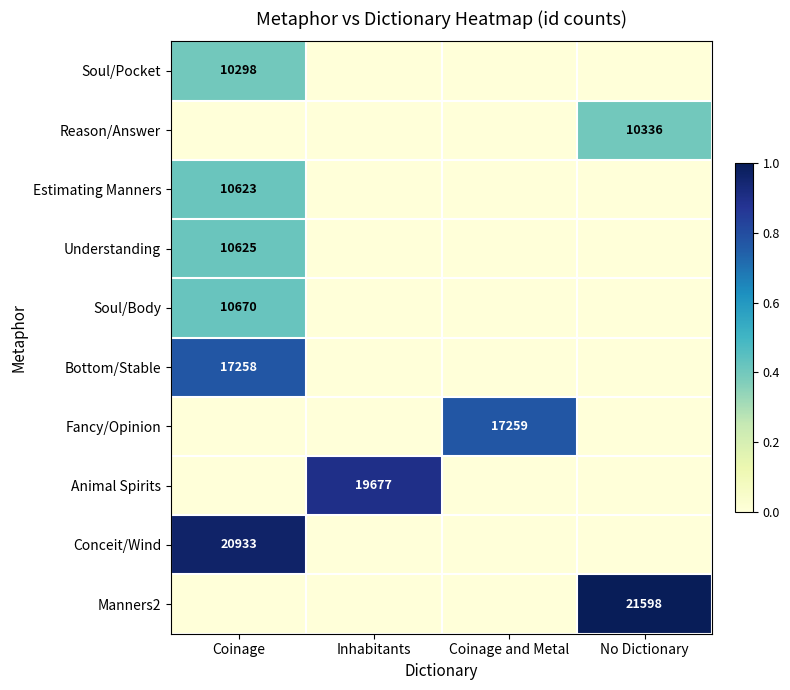

Which category has the highest value across all series?

No Dictionary